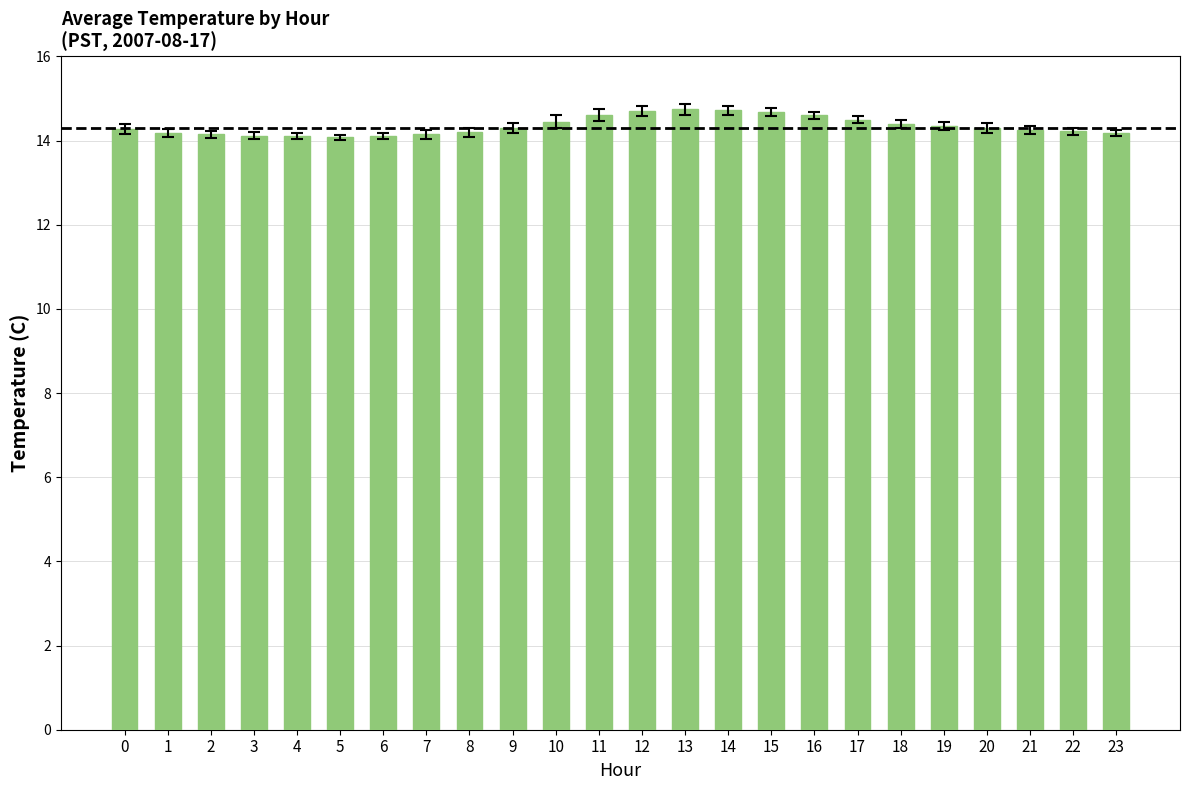

What is the average value?

14.3